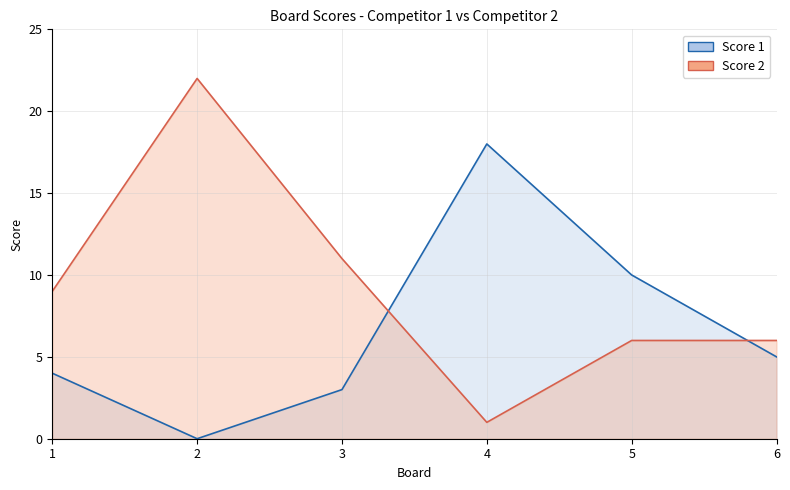

True or false: Score 1 and Score 2 cross at least once.

True